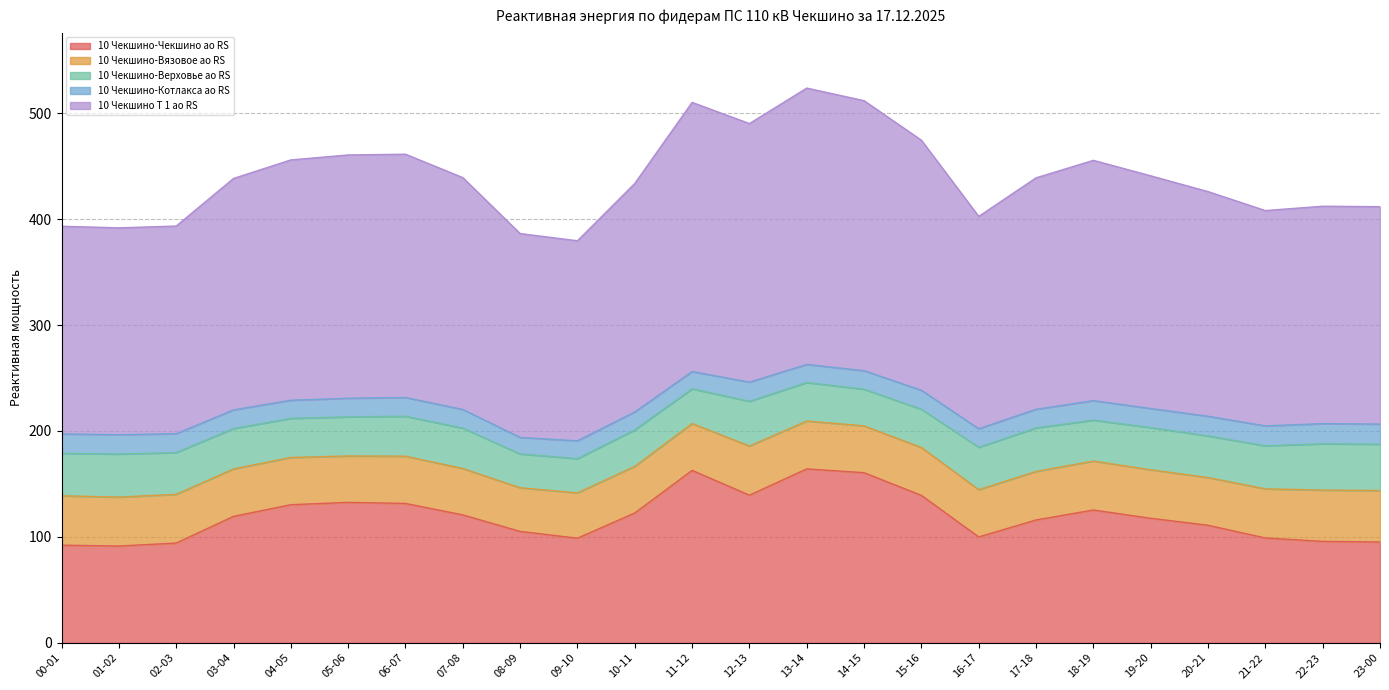

Rank the series by their maximum value, from lowest to highest.

10 Чекшино-Котлакса ао RS, 10 Чекшино-Верховье ао RS, 10 Чекшино-Вязовое ао RS, 10 Чекшино-Чекшино ао RS, 10 Чекшино Т 1 ао RS